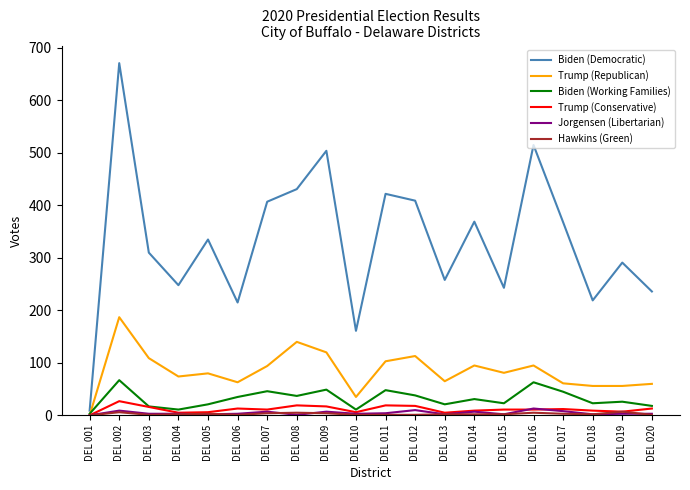

Which category has the highest value in the Trump (Republican) series?

DEL 002